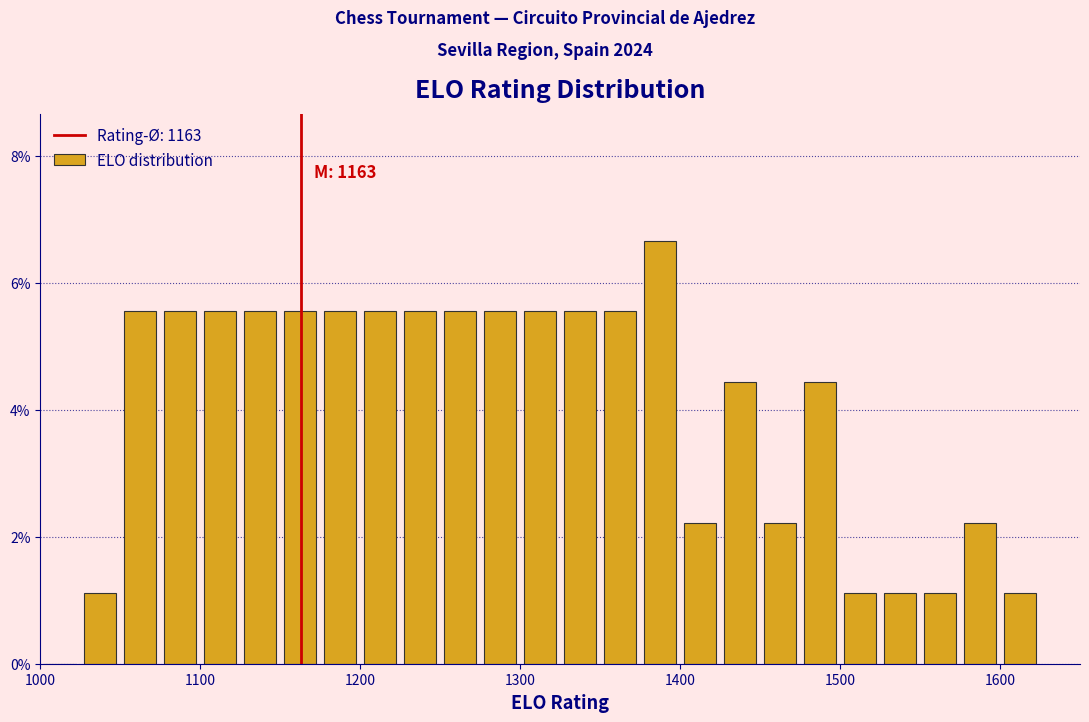

Around what value on the x-axis is the tallest bar? Give the approximate position of its centre, as read against the axis.

1390